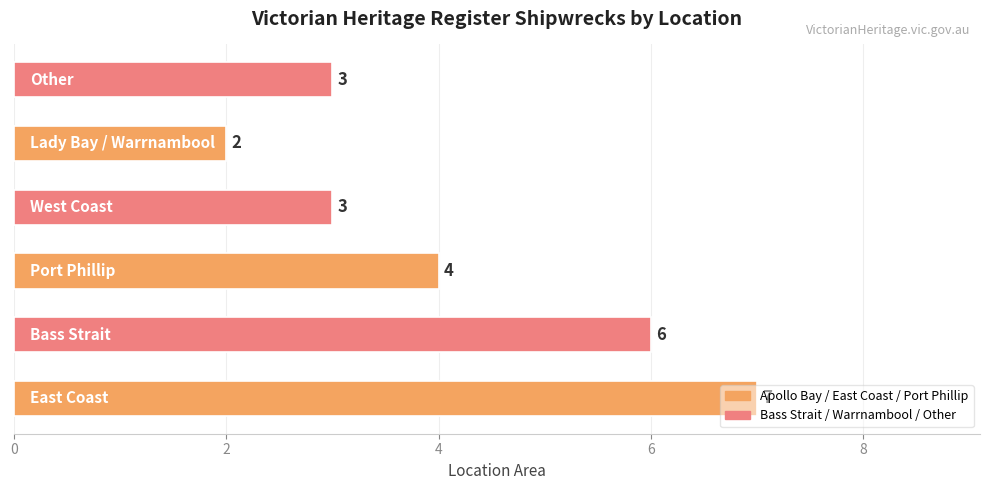

What is the greatest value displayed?

7